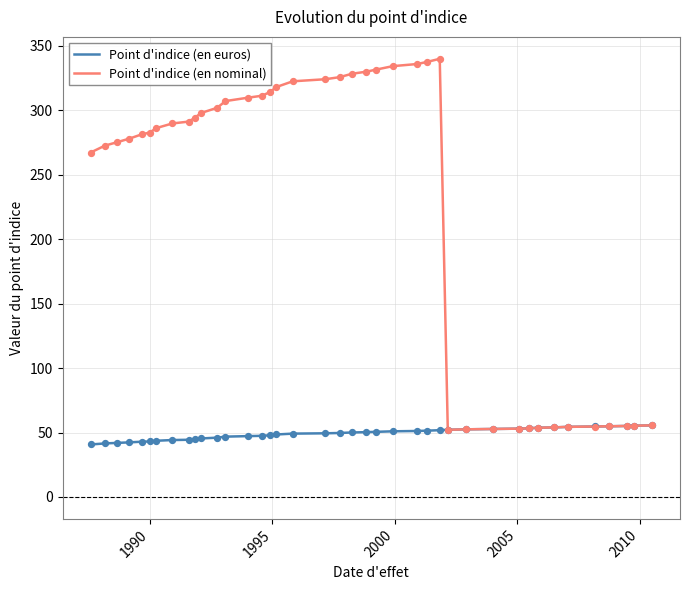

Which series has the largest total across all categories?

Point d'indice (en nominal)